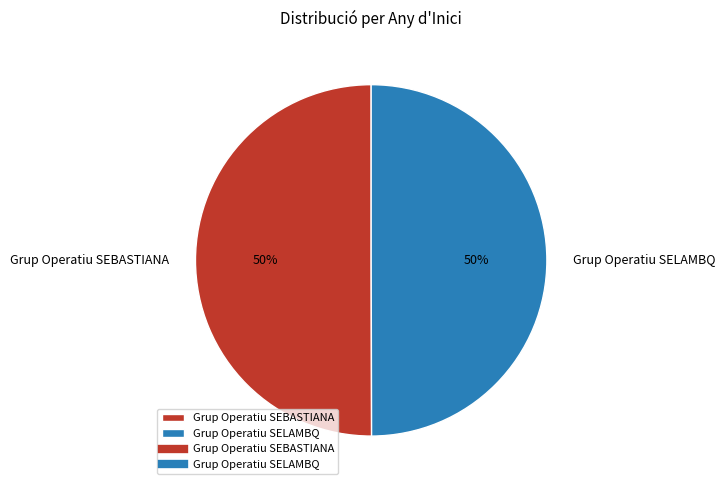

Is it true that Grup Operatiu SEBASTIANA is 56% of the pie?

False